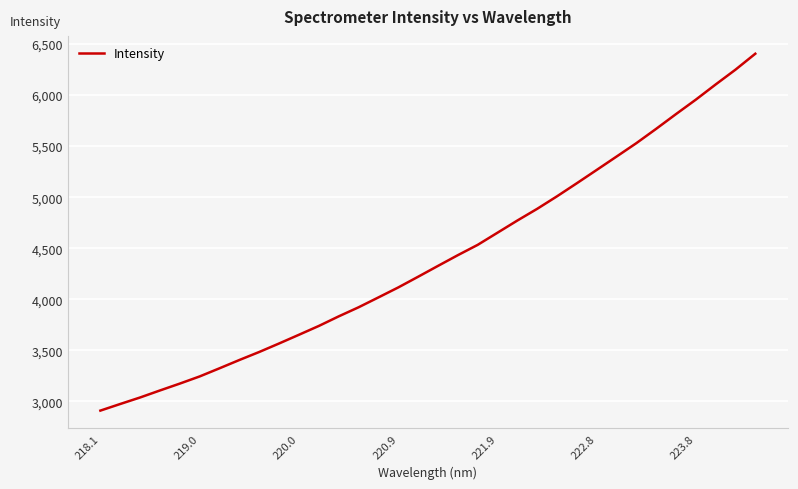

What is the minimum value shown in the chart?

2909.4